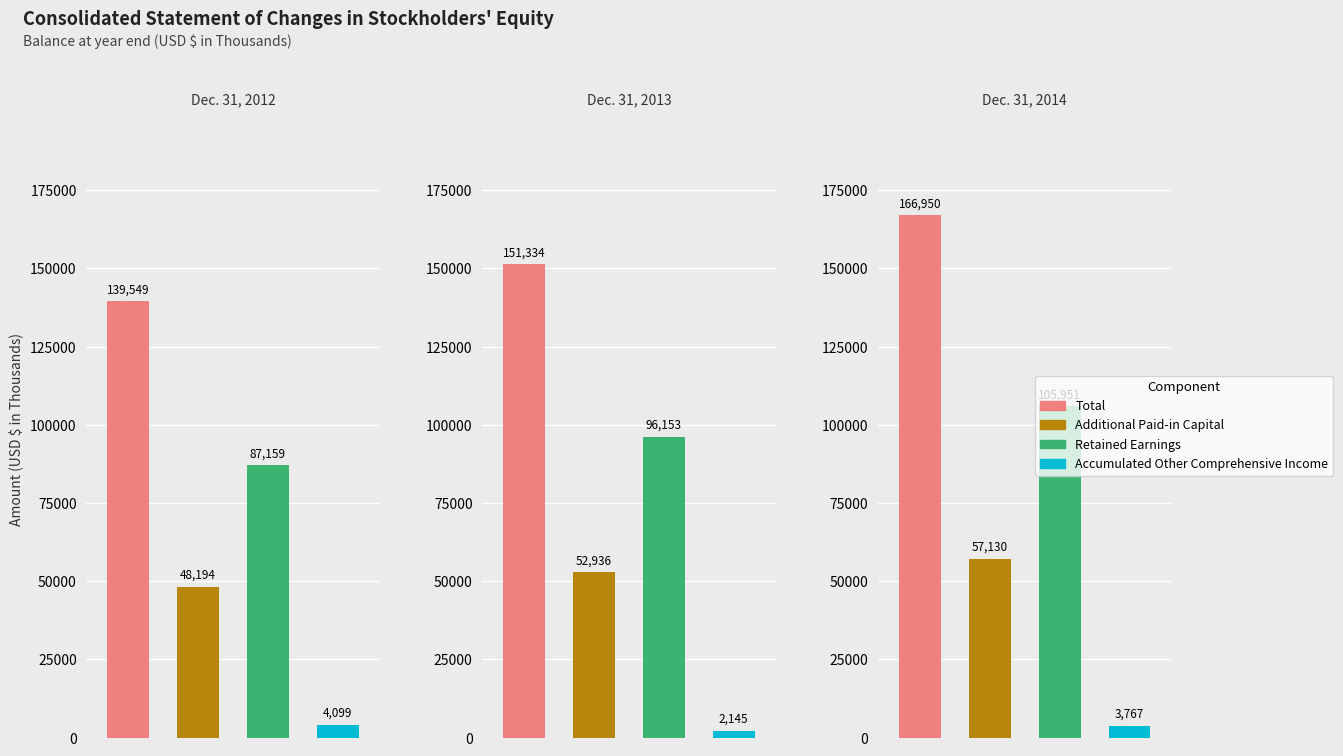

List the series in order of their peak value, lowest first.

Accumulated Other Comprehensive Income, Additional Paid-in Capital, Retained Earnings, Total